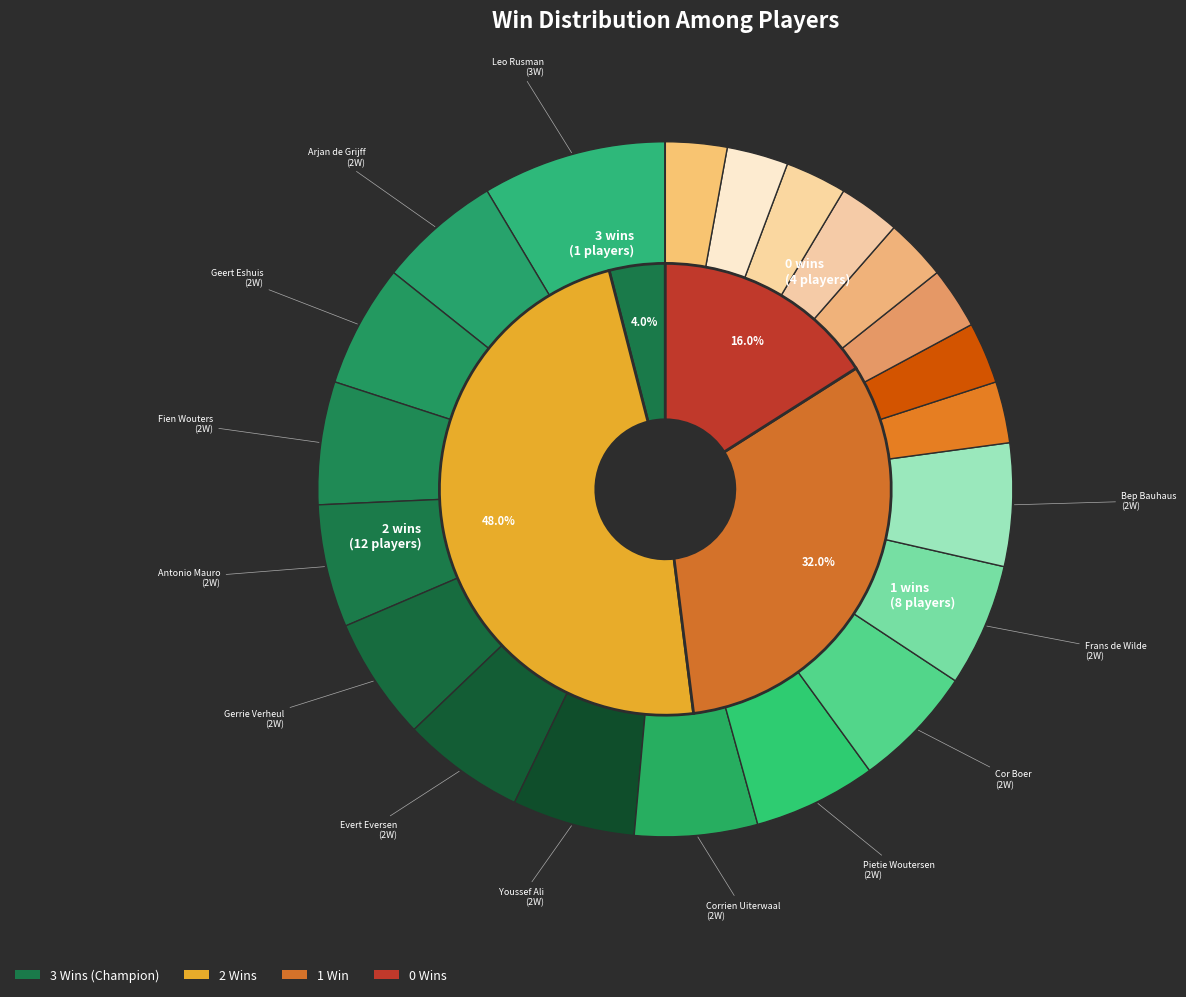

Does Frans de Wilde represent more than half of the total?

No